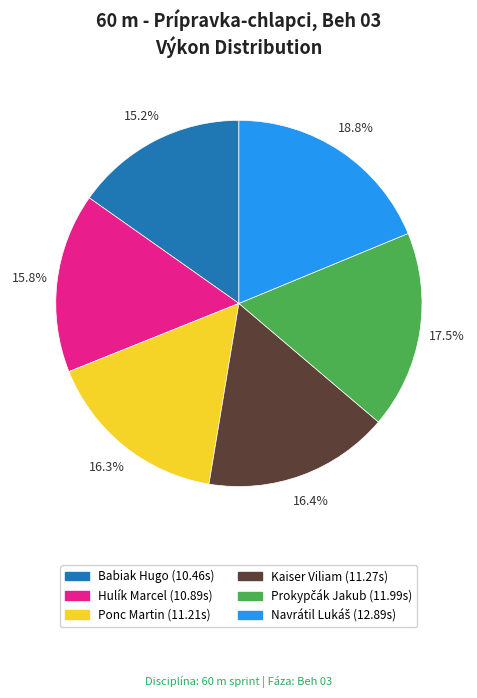

What percentage is the Kaiser Viliam slice, to the nearest percent?

16%